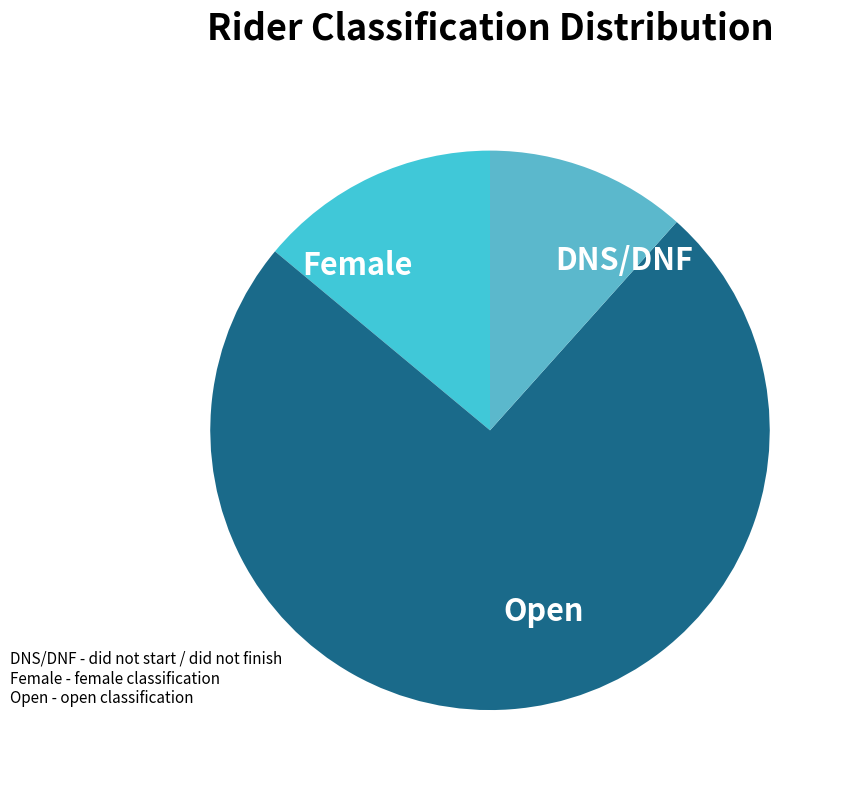

Which slice is the smallest?

DNS/DNF